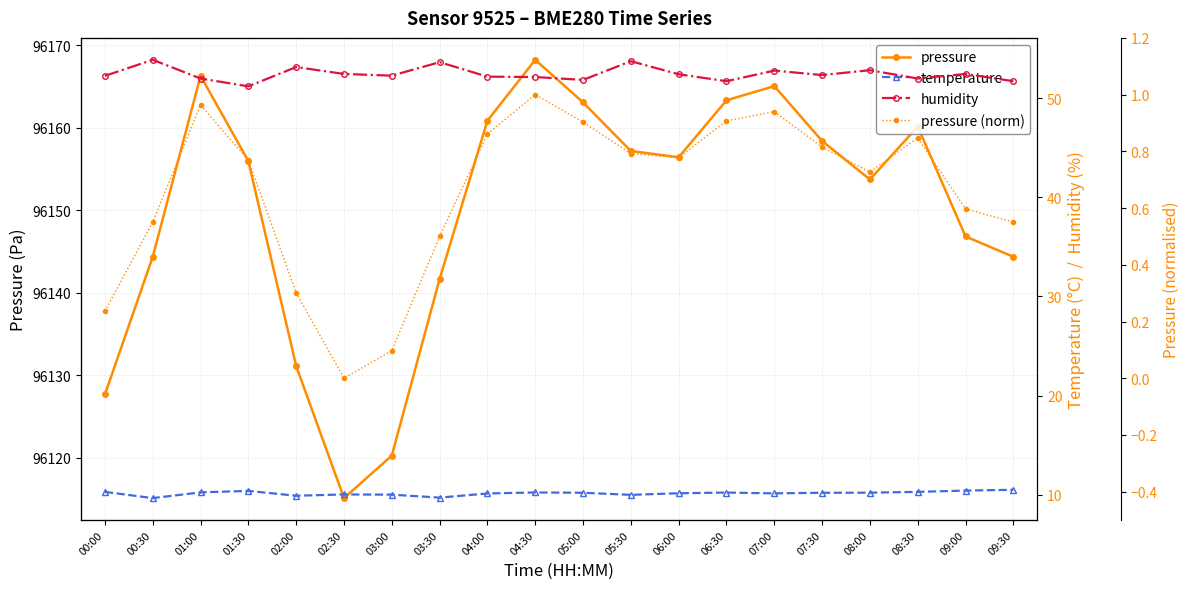

True or false: pressure and pressure (norm) cross at least once.

False